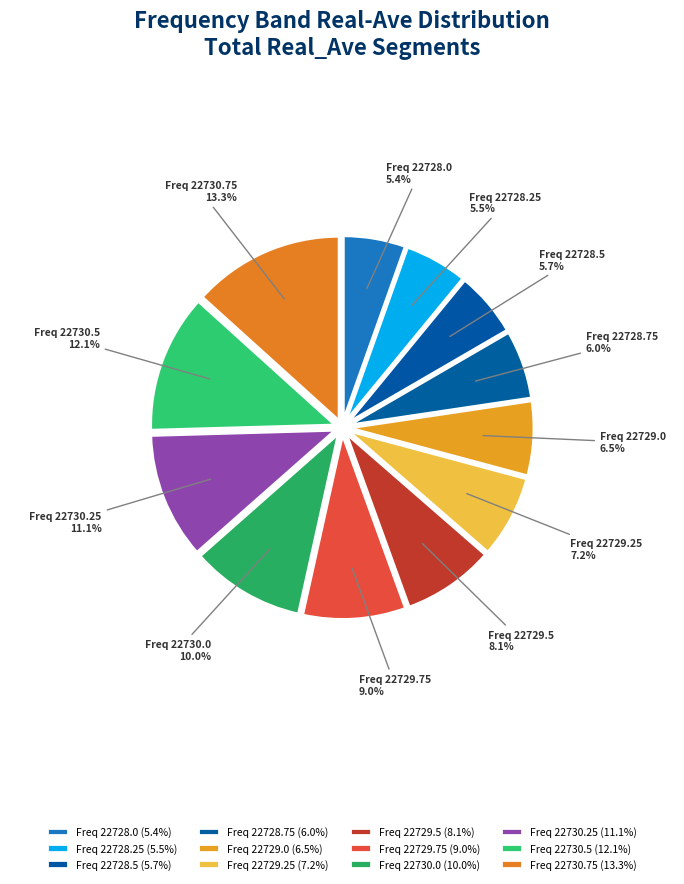

To the nearest percent, what is the average slice percentage?

8%